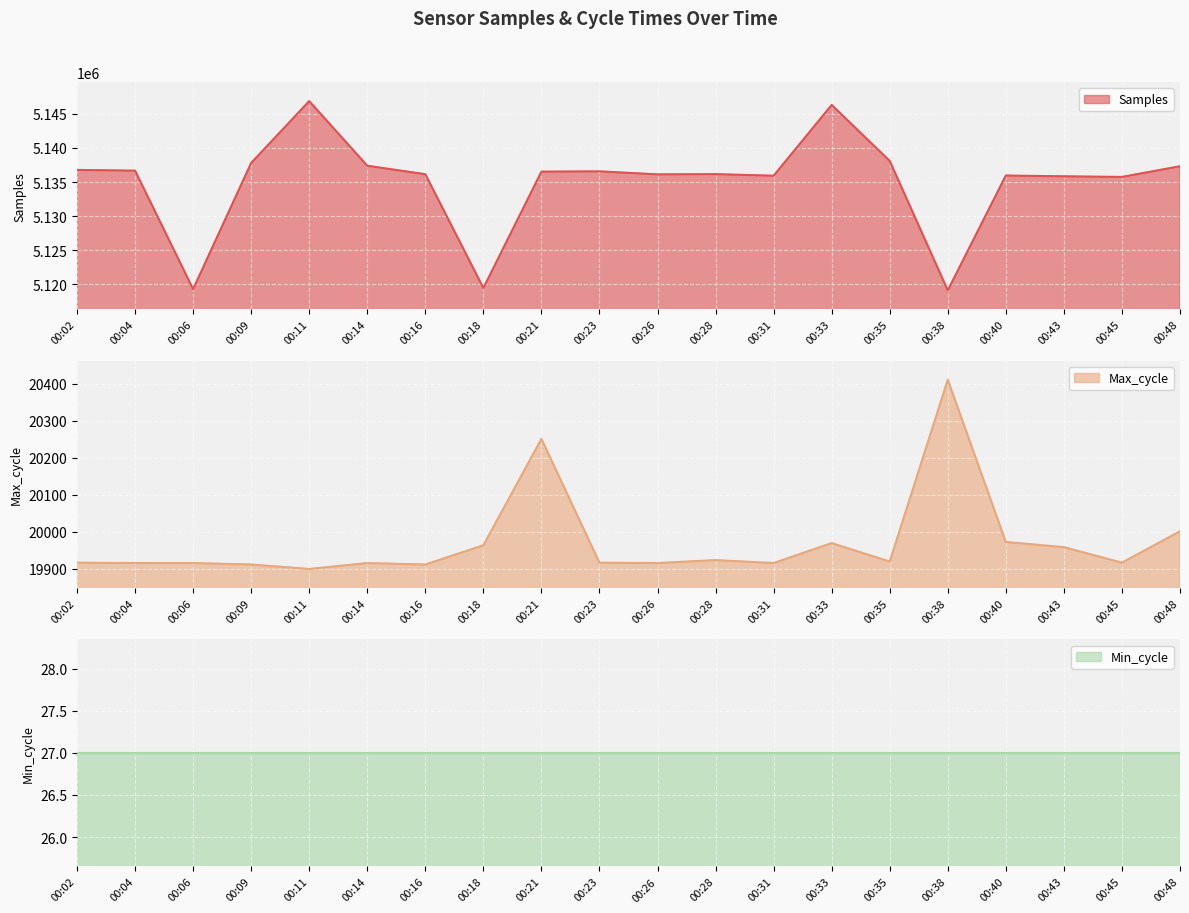

What is the spread (max minus min) of values at 00:23?

5116657